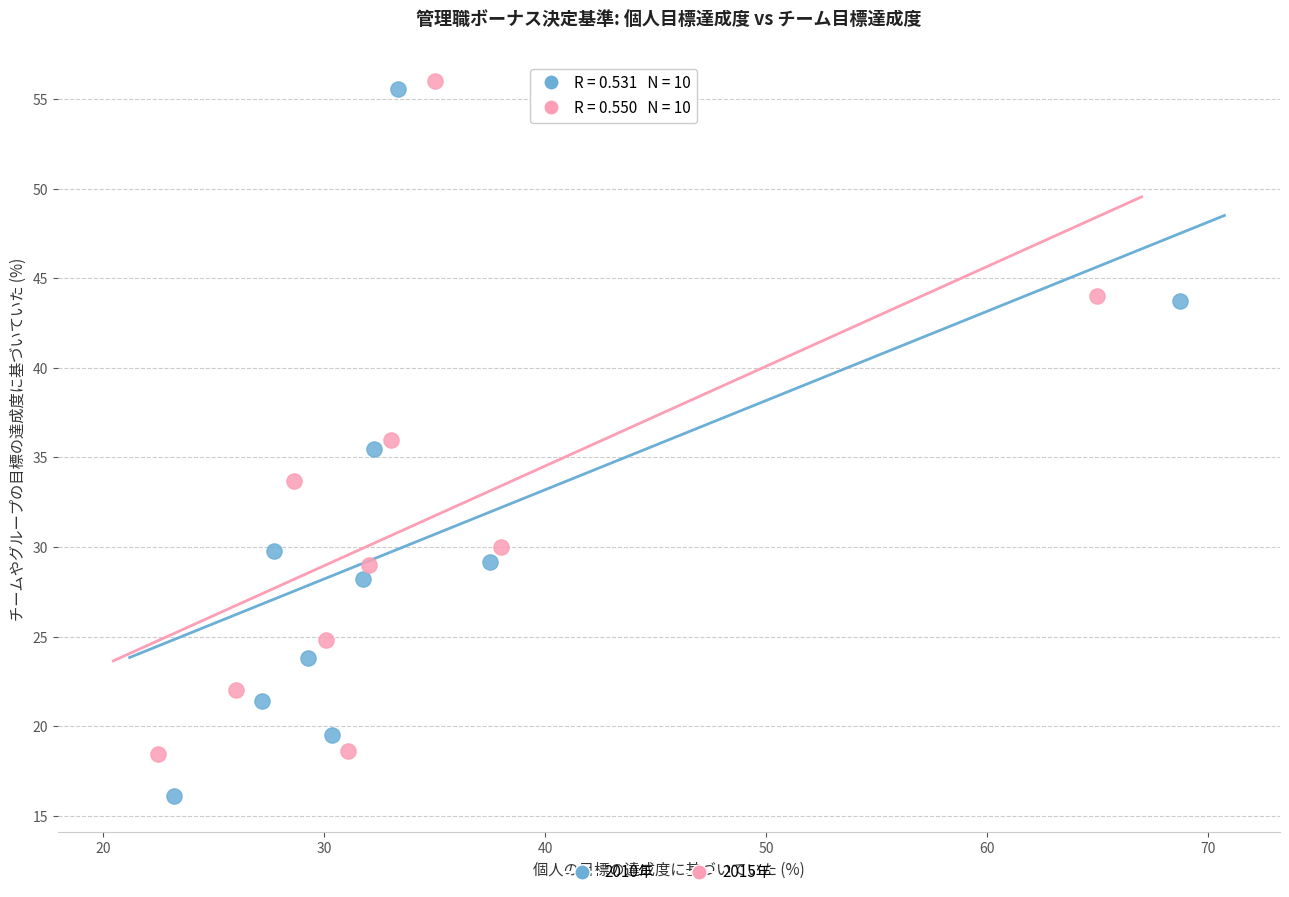

Which series reaches the minimum Y coordinate?

2010年